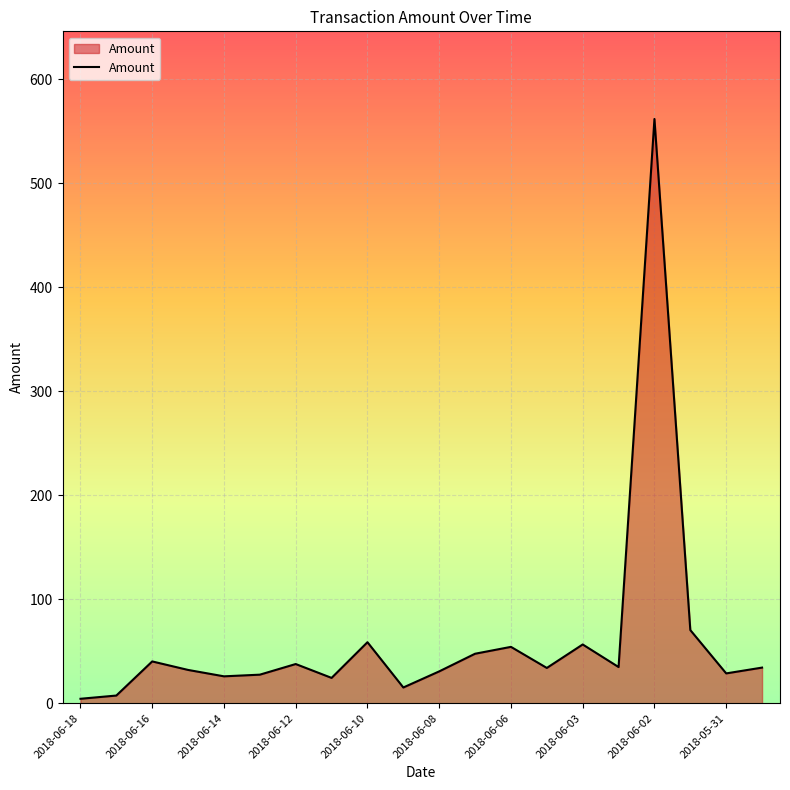

What is the maximum value shown in the chart?

562.0